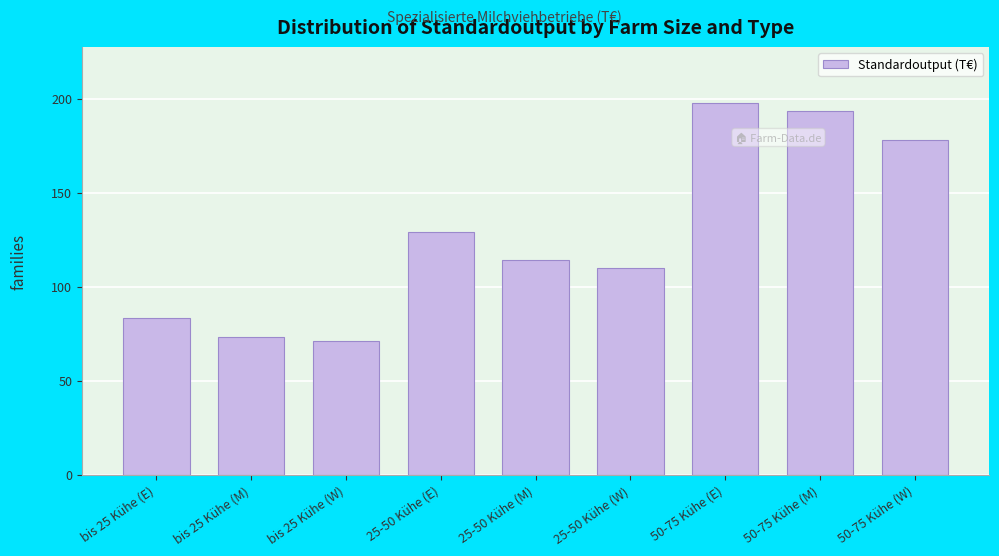

Reading left to right, transcribe all the data shown in this chart.

83.4	73.0	71.3	129.2	114.1	110.1	197.9	193.4	178.1